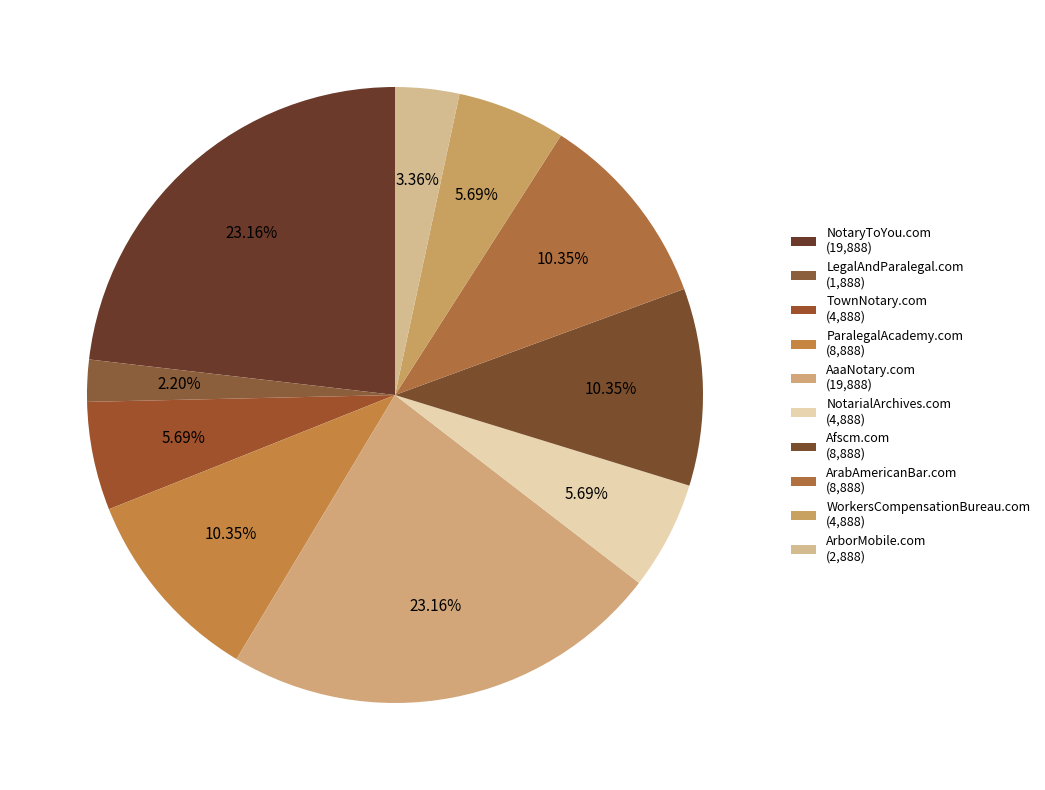

How many segments does this pie chart have?

10